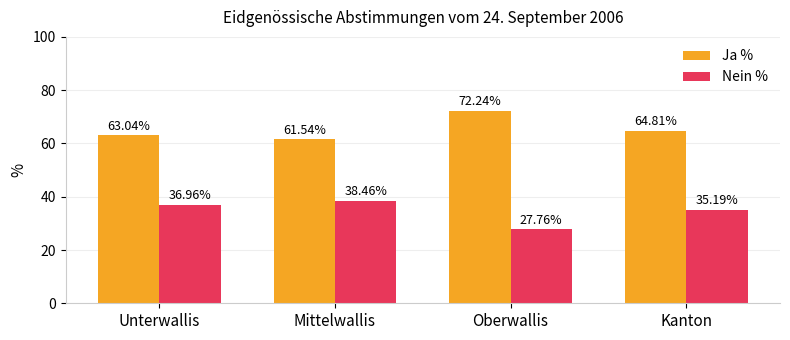

At how many categories does at least one series exceed 36?

4